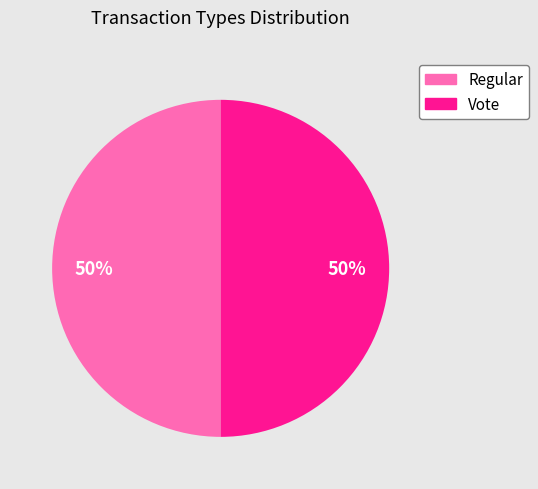

To the nearest percent, what is the combined percentage of Vote and Regular?

100%